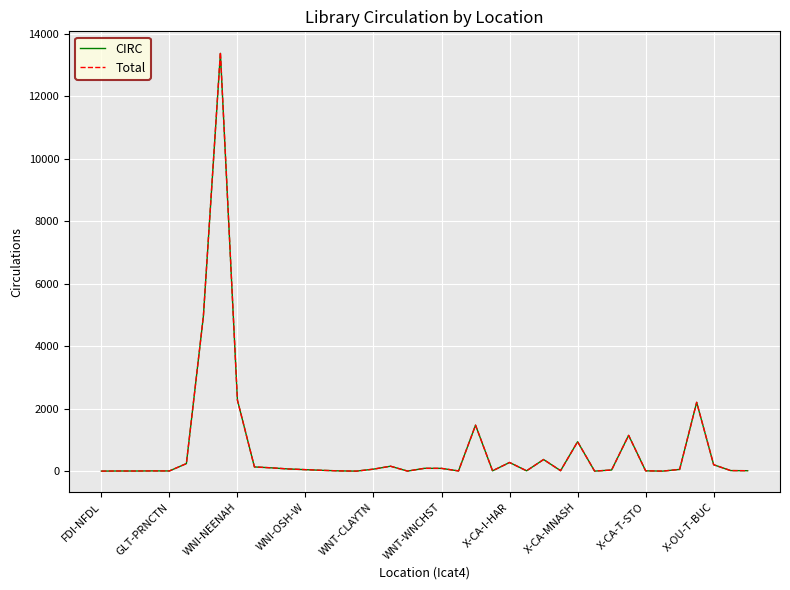

What is the maximum value shown in the chart?

13409